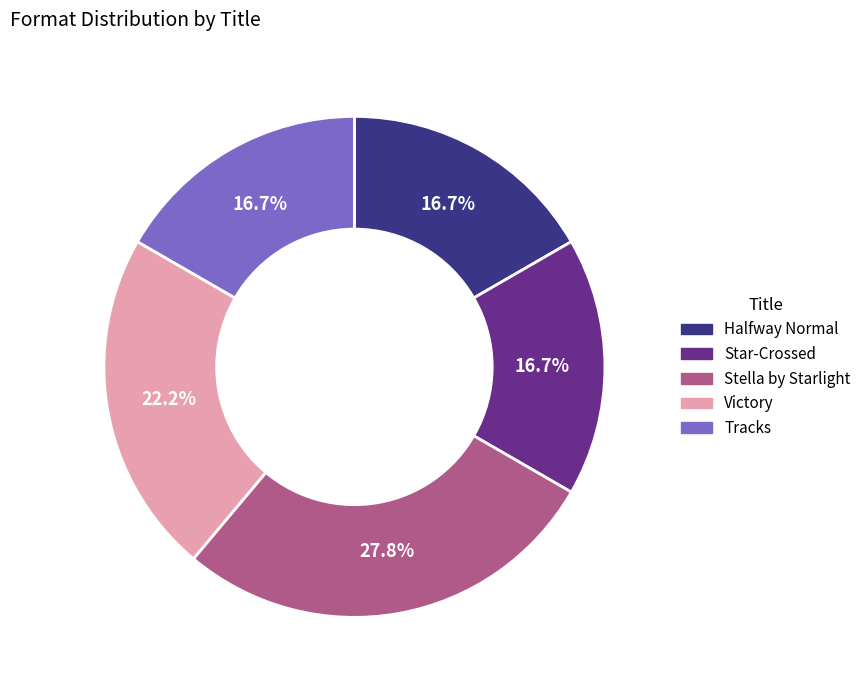

Is it true that Victory is 34% of the pie?

False